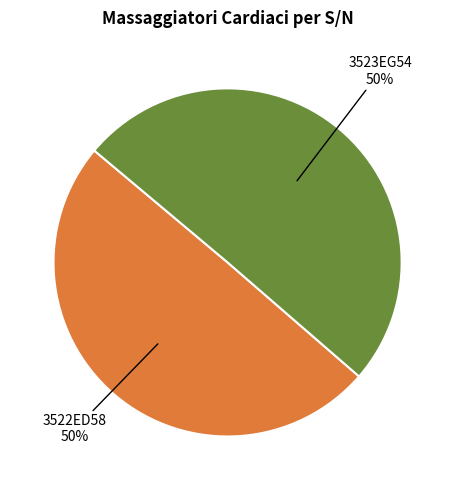

To the nearest percent, what is the average slice percentage?

50%